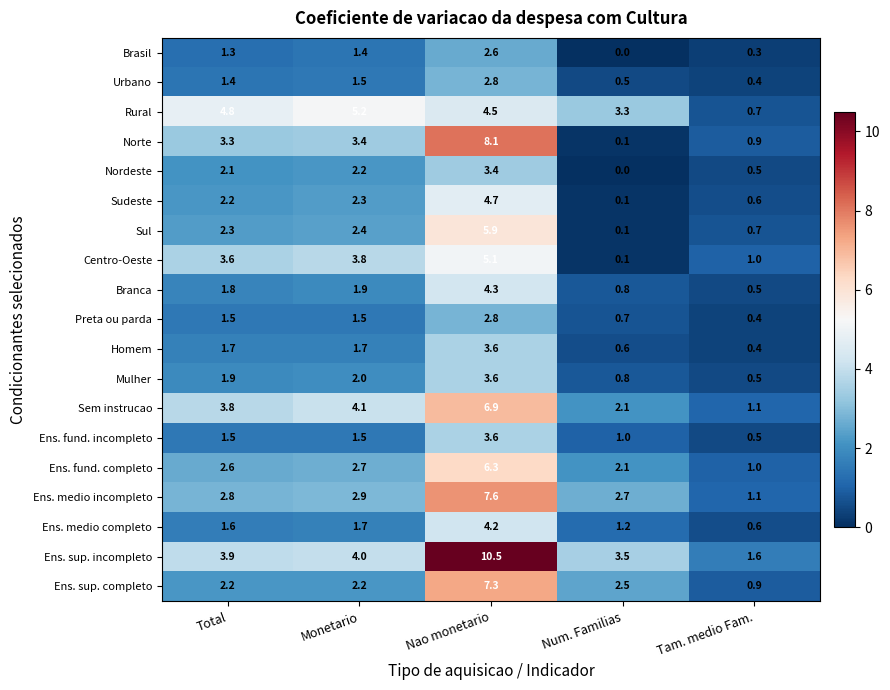

What is the total value across all series at Tam. medio Fam.?

13.7